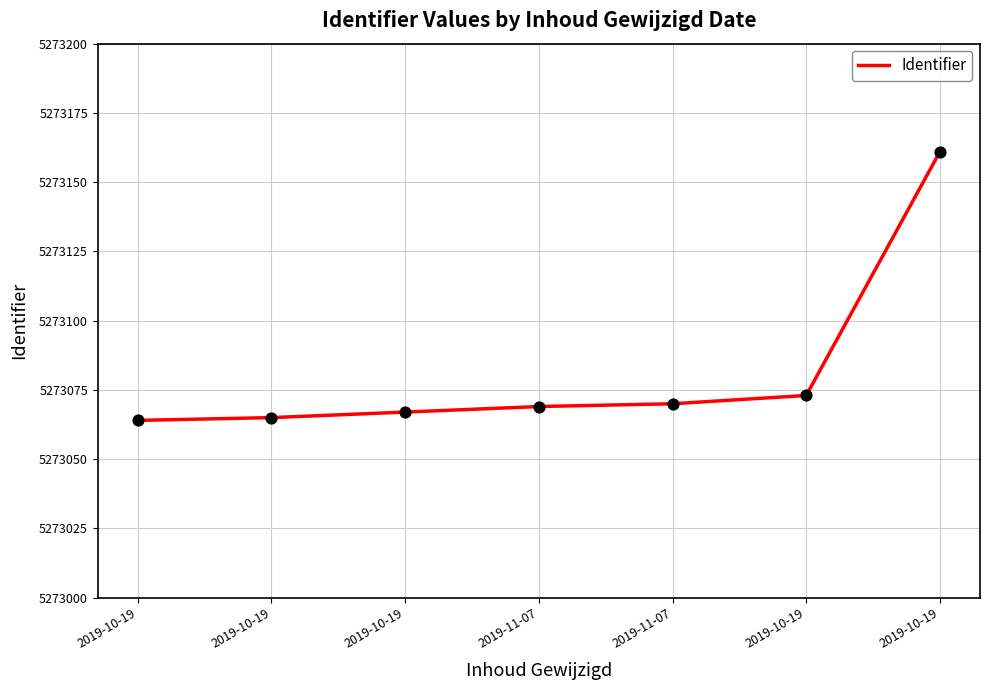

Approximately how many times larger is the value at 2019-10-19 compared to 2019-10-19?

1.0